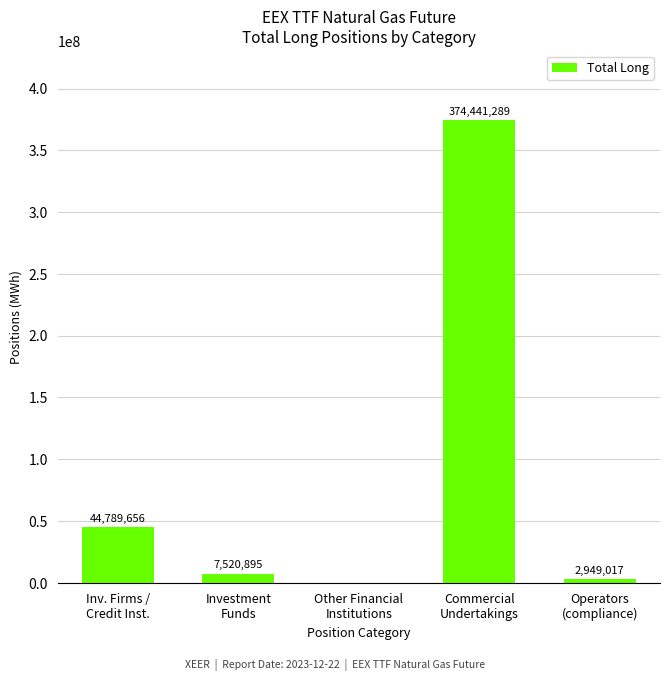

Where does the data first go above 7520895?

Inv. Firms /
Credit Inst.